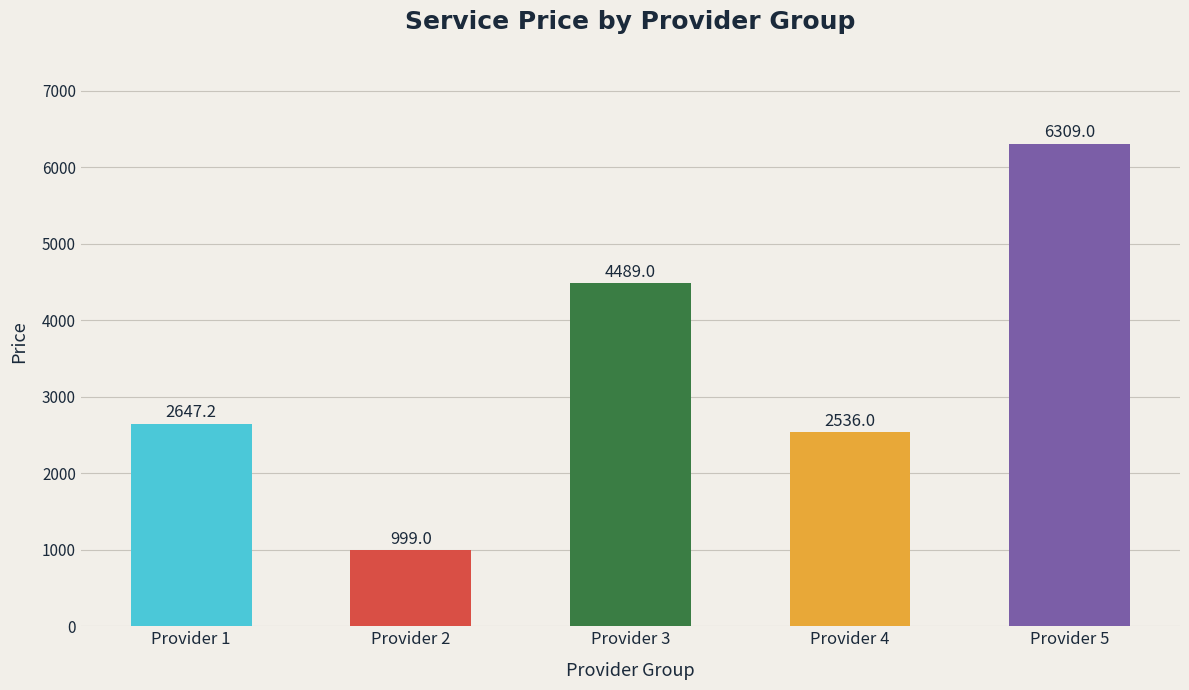

Which label corresponds to the largest value in the chart?

Provider 5